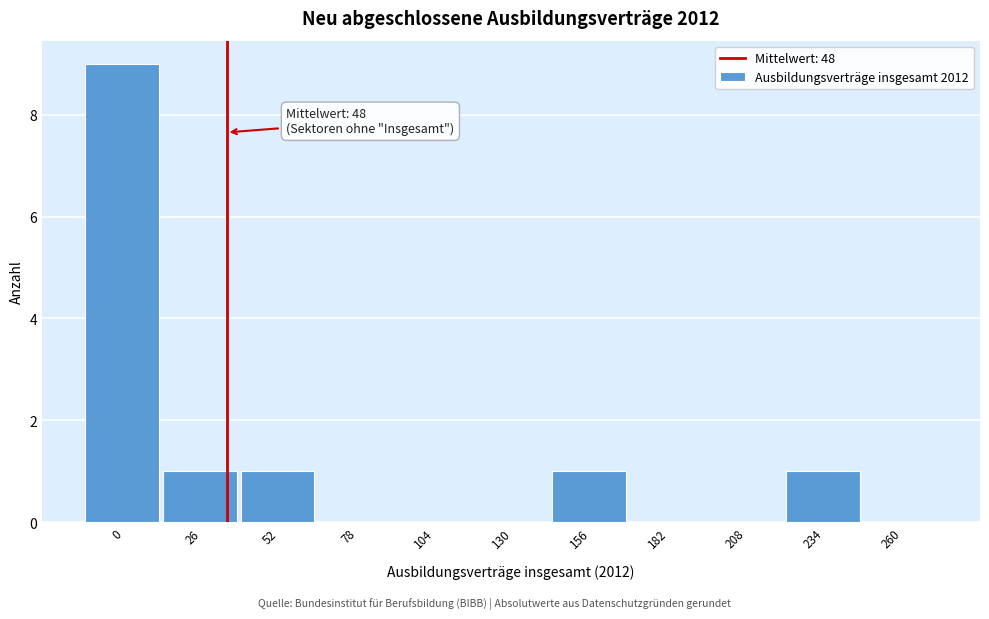

Reading left to right, transcribe all the data shown in this chart.

0=9	26=1	52=1	78=0	104=0	130=0	156=1	182=0	208=0	234=1	260=0